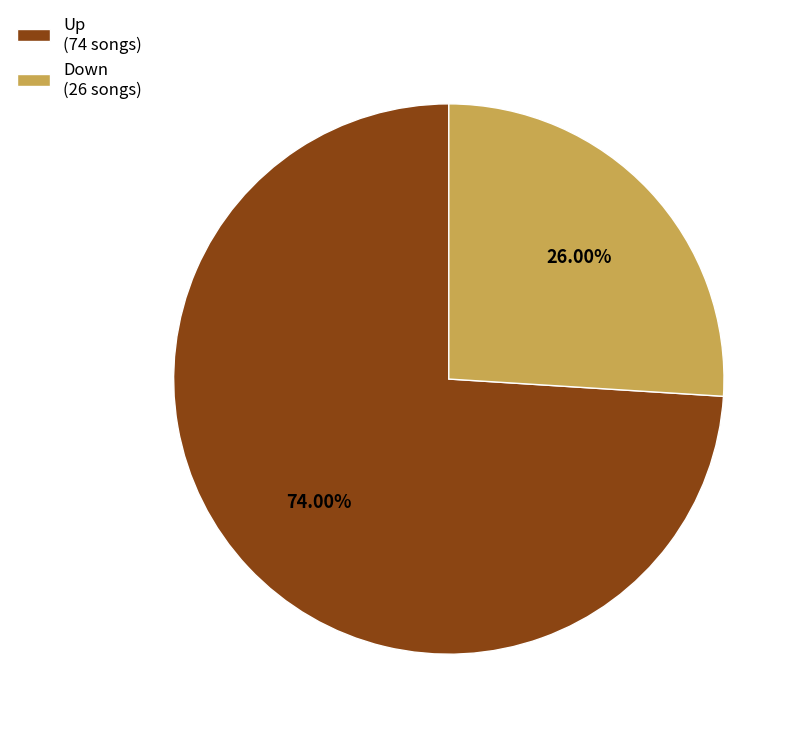

Which category accounts for the majority?

Up (74 songs)